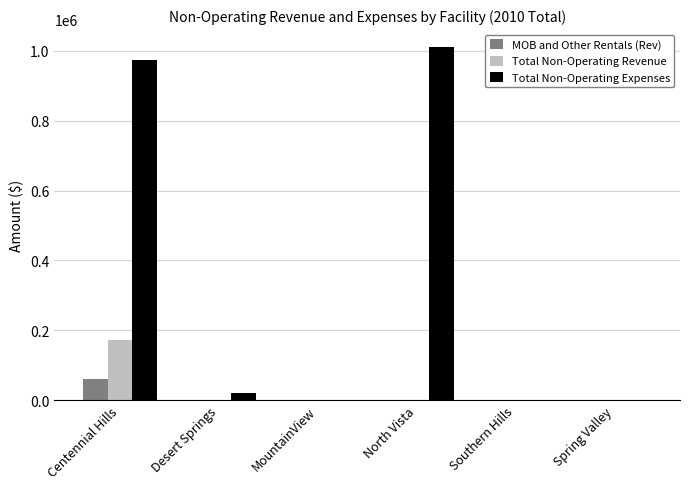

What is the greatest value displayed?

1011950